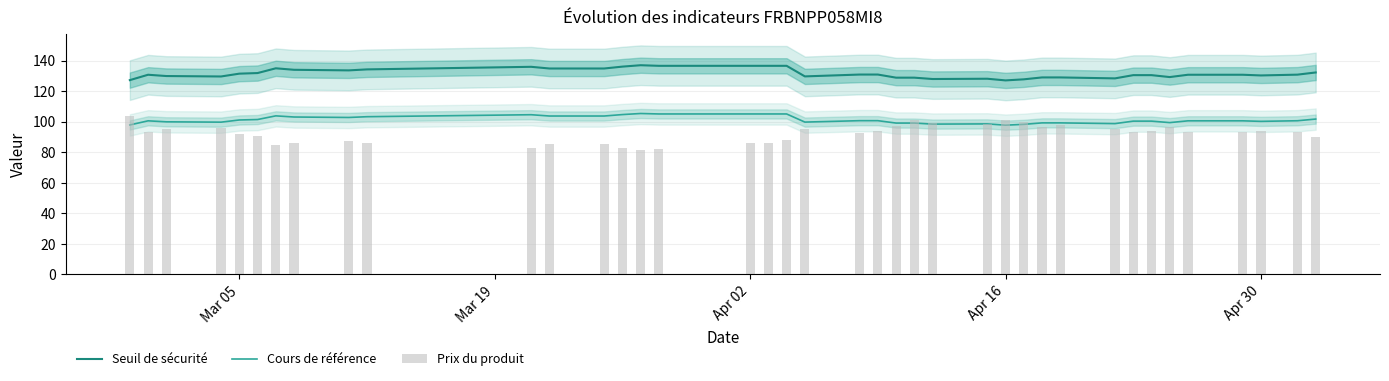

At which label is Cours de référence closest to 101?

Mar 05